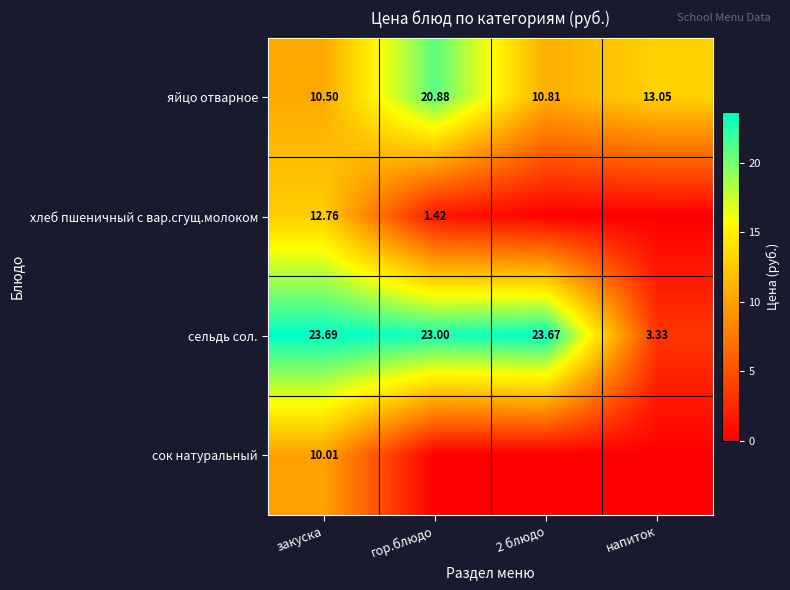

Which category has the highest value across all series?

закуска